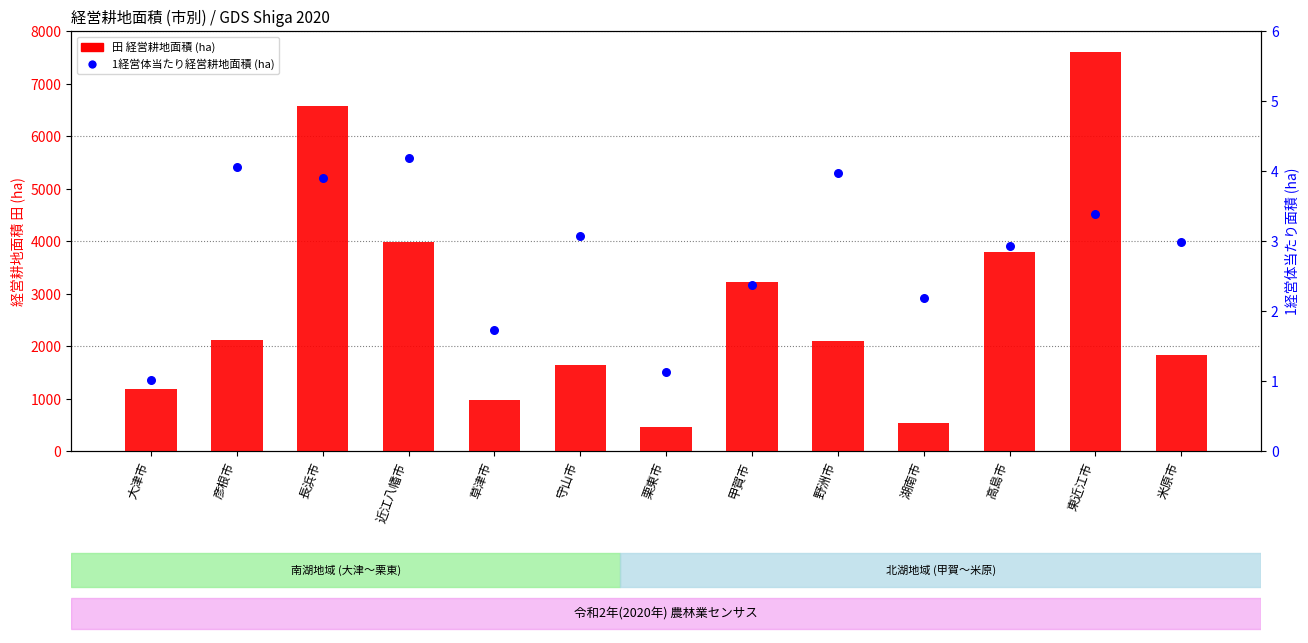

Is the value of 1経営体当たり経営耕地面積 (ha) at 野洲市 greater than the value of 田 経営耕地面積 (ha) at 湖南市?

No